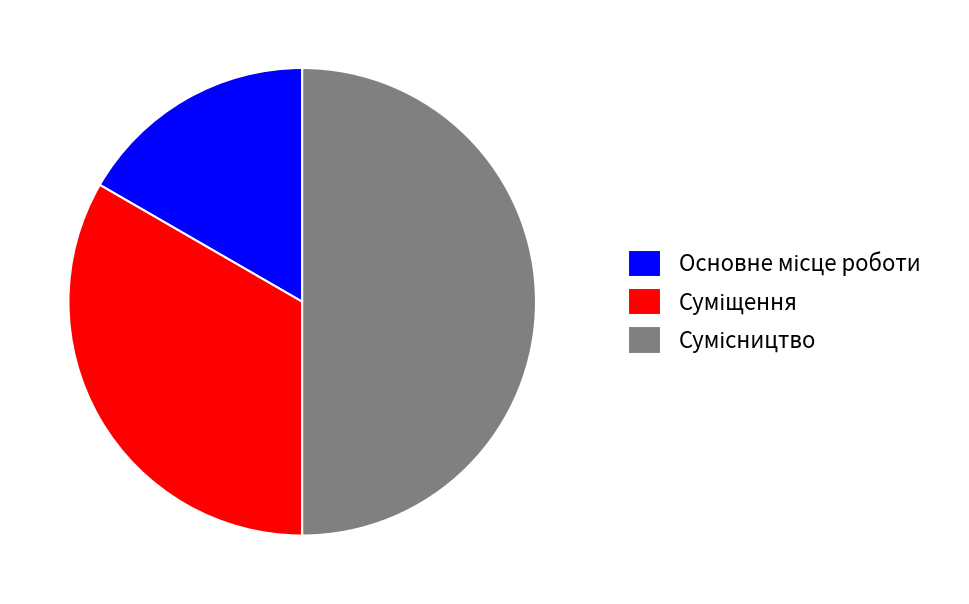

How many slices are in this pie chart?

3